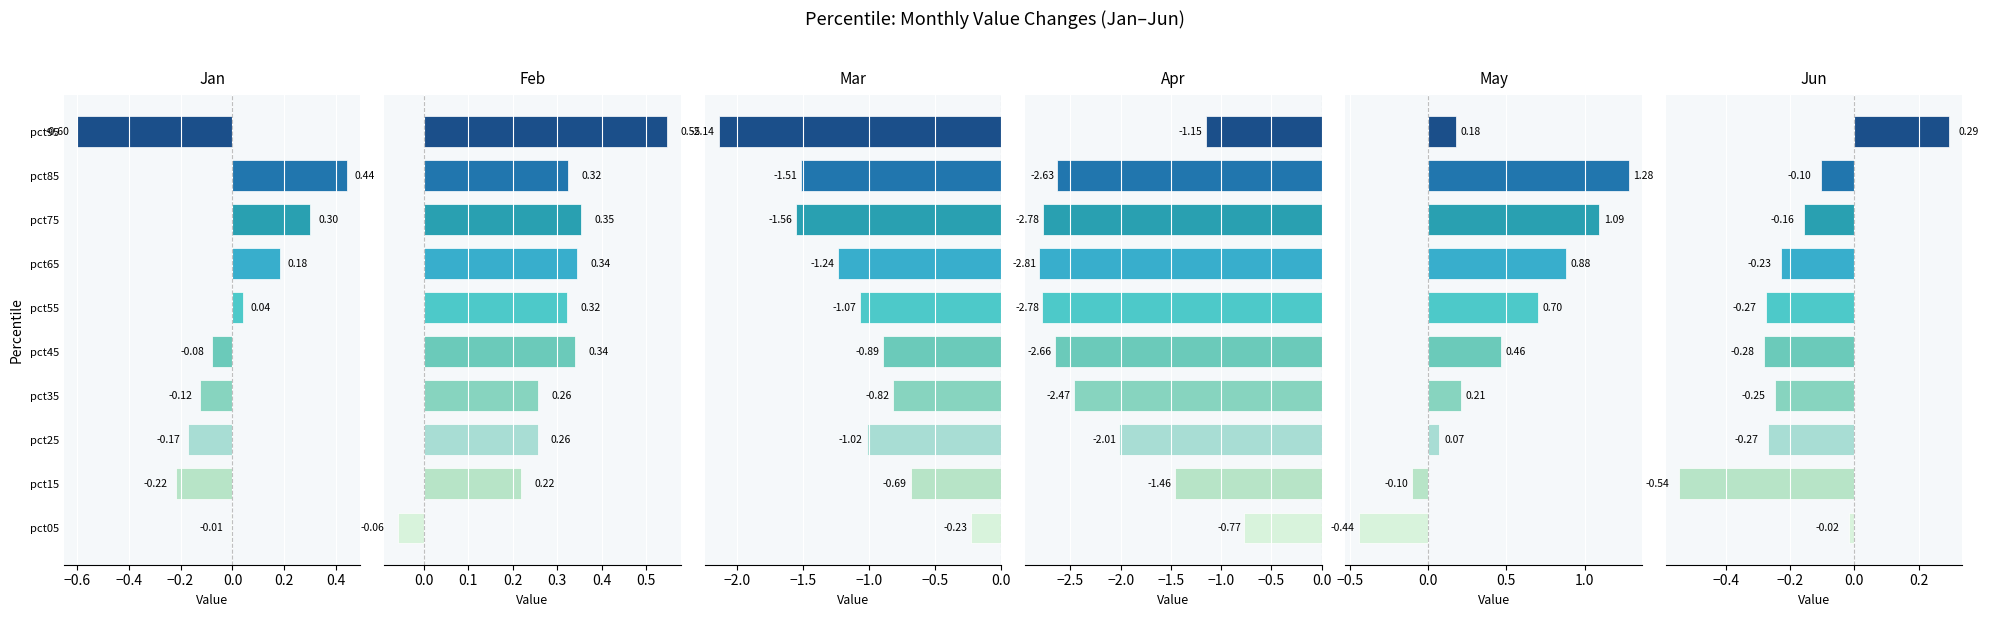

Is the value of Mar at pct45 greater than the value of Apr at pct85?

Yes